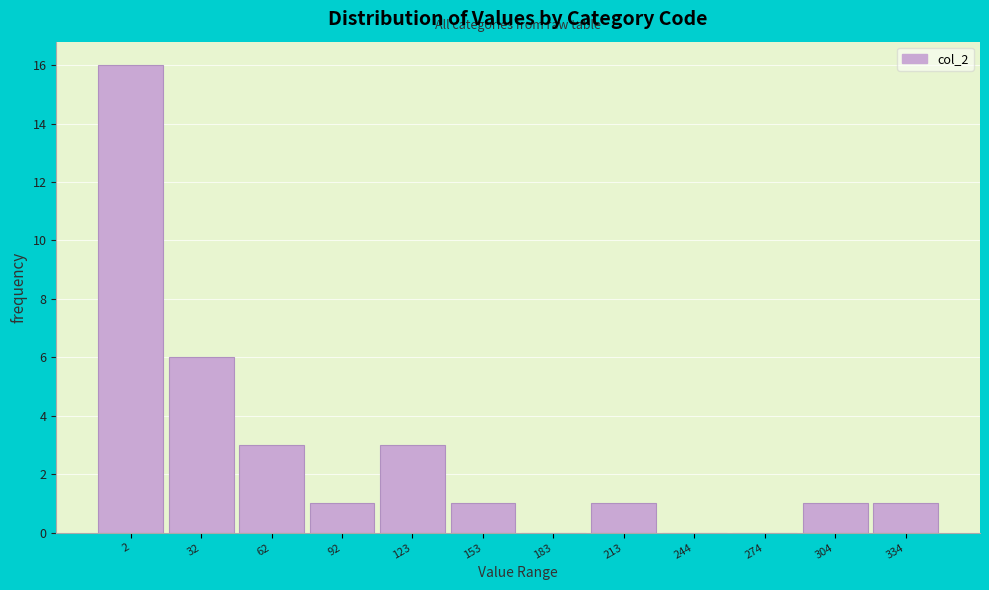

Reading right to left, what are all the values shown in this chart?

334=1	304=1	274=0	244=0	213=1	183=0	153=1	123=3	92=1	62=3	32=6	2=16